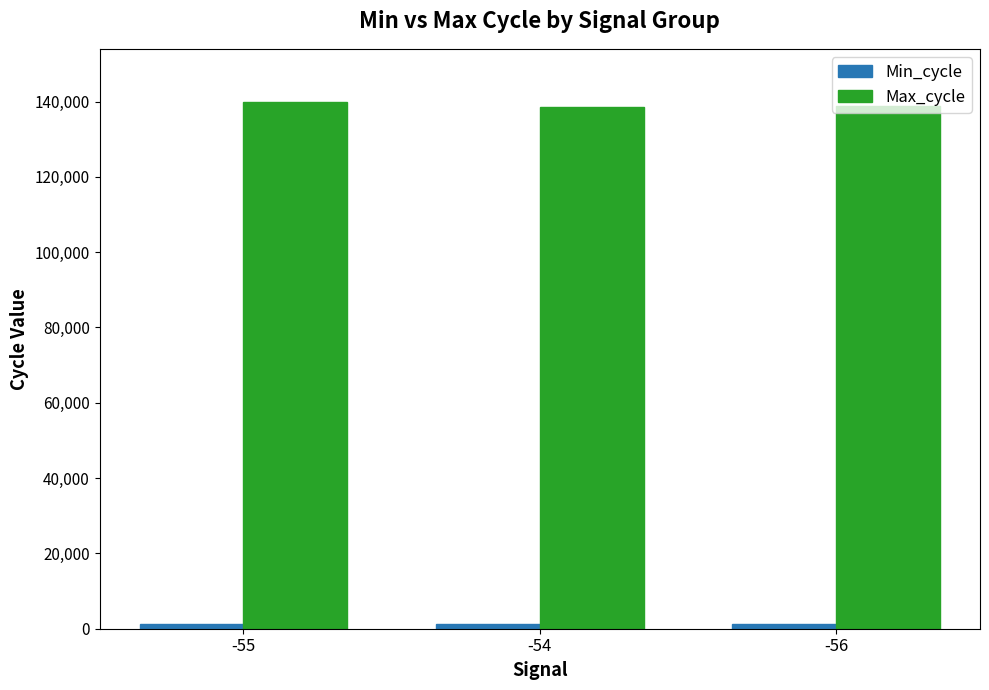

What is the sum of all Max_cycle values?

417263